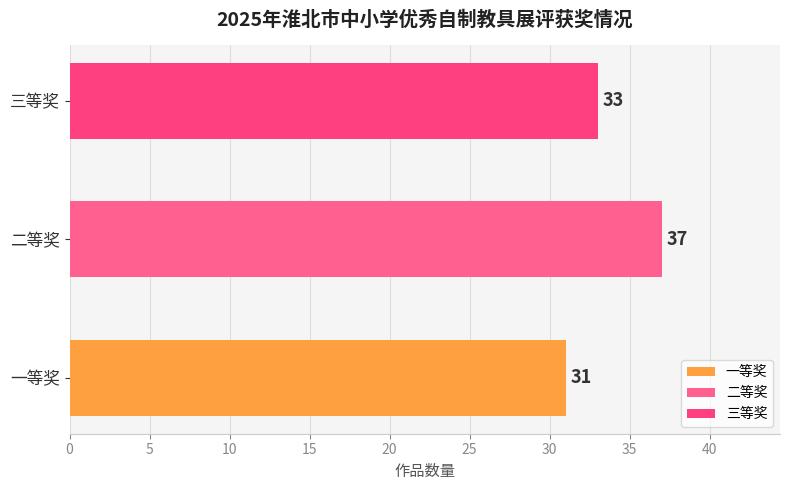

What is the ratio of the value at 一等奖 to the value at 三等奖?

0.9